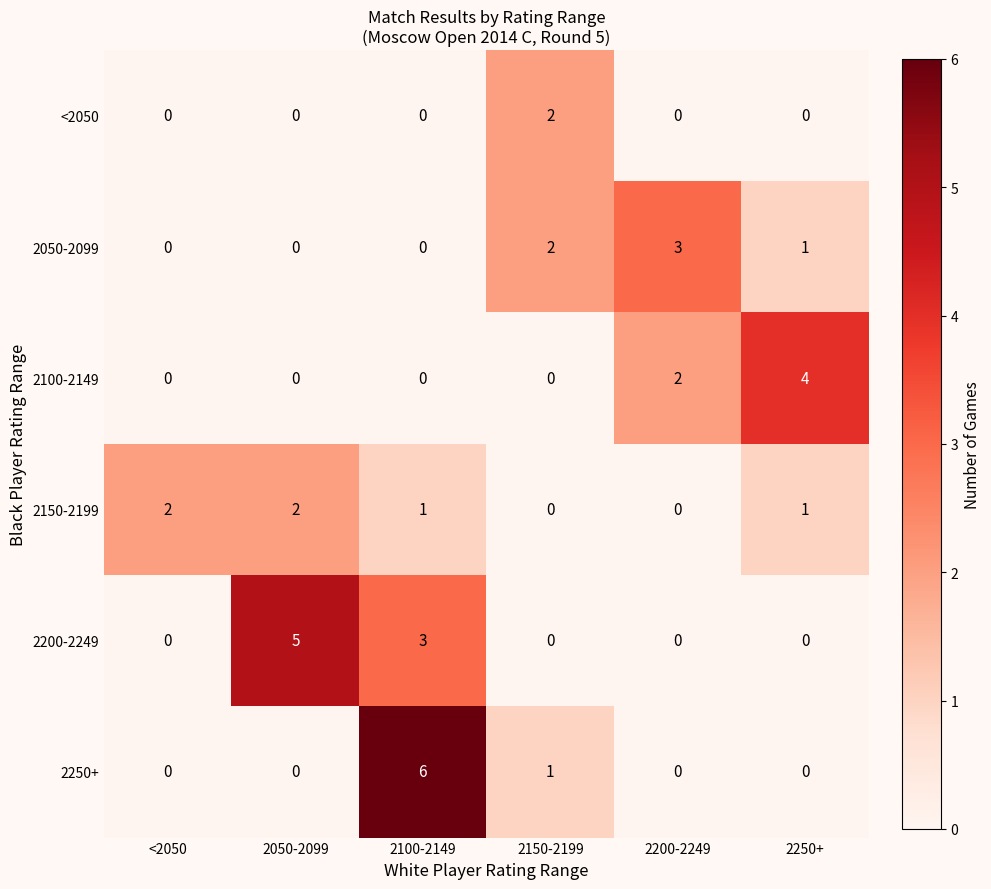

True or false: 2050-2099 has a value of -2 at 2050-2099.

False